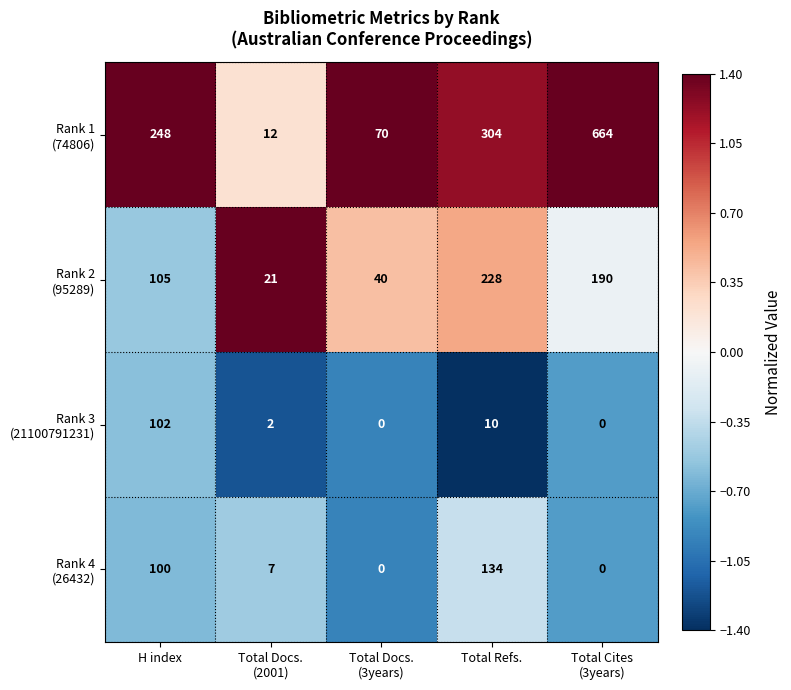

What is the greatest value displayed?

664